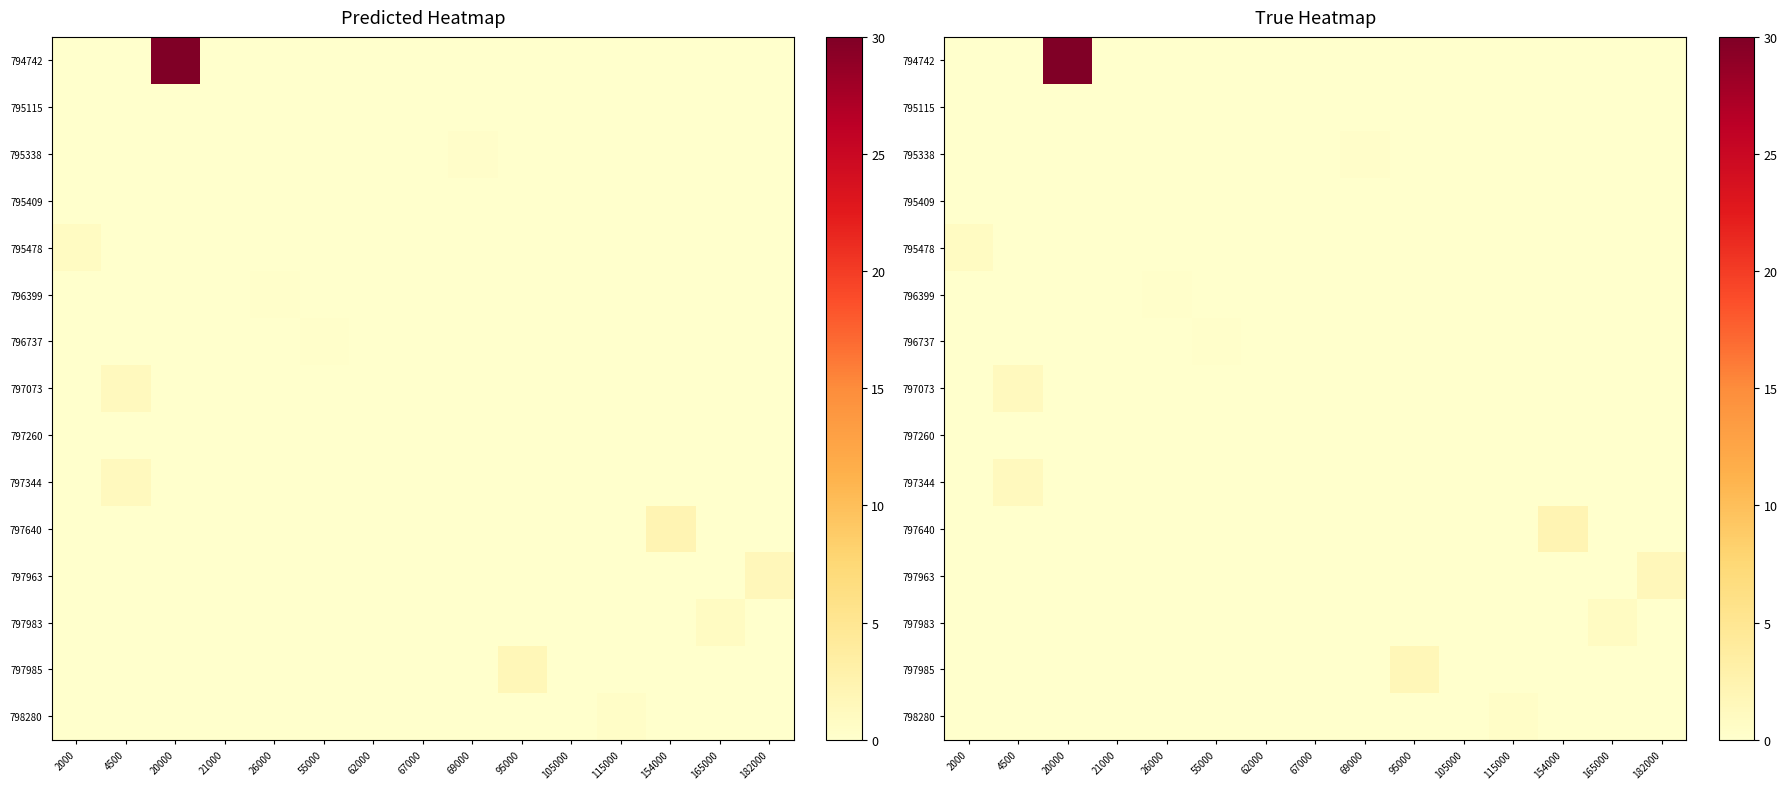

Between 26000 and 165000, which is larger?

26000